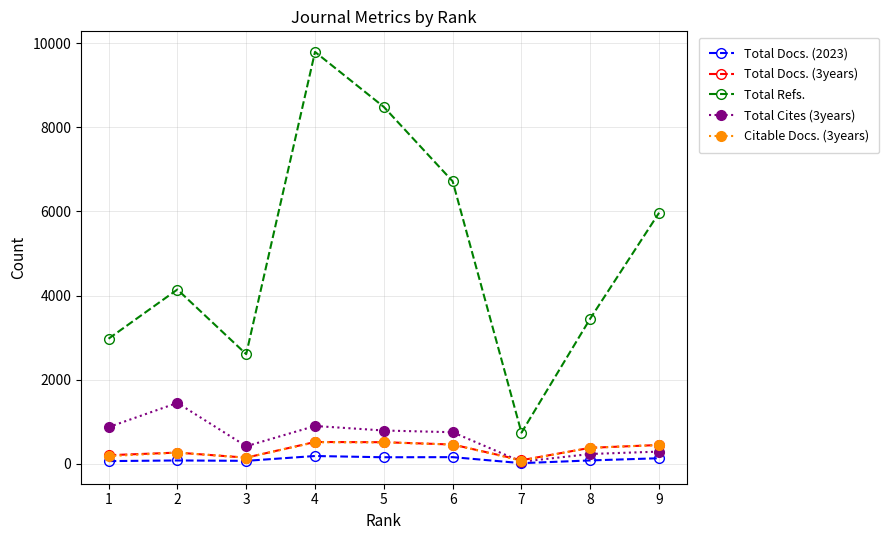

What is the maximum value for Total Refs.?

9789